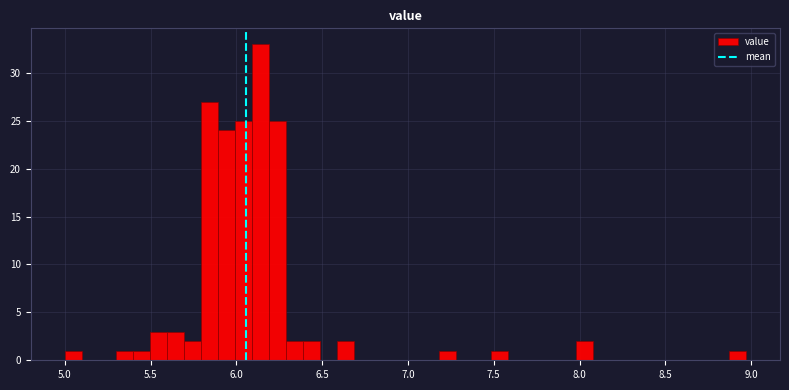

Around what value on the x-axis is the tallest bar? Give the approximate position of its centre, as read against the axis.

6.15